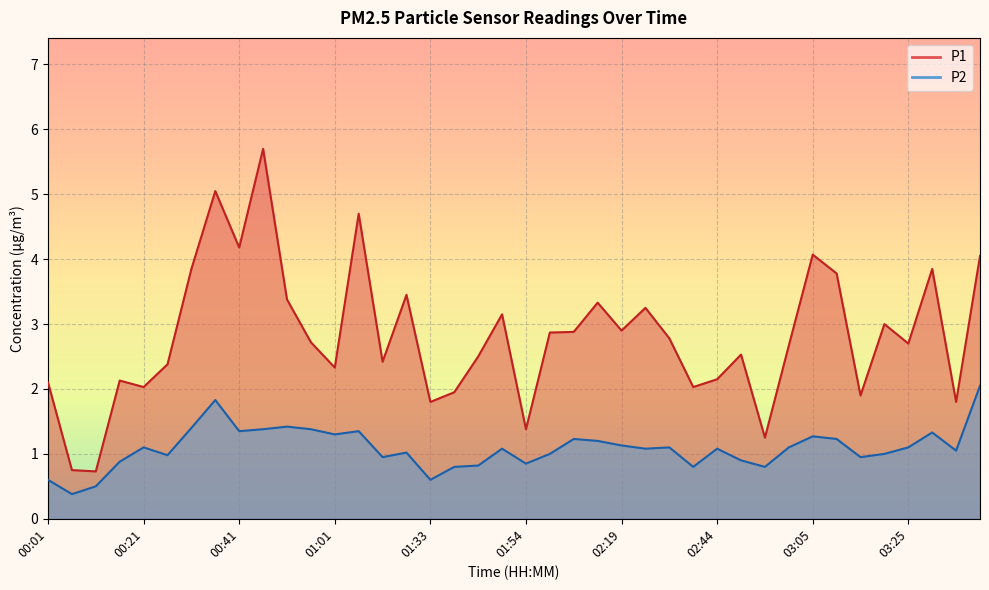

What is the label of the 15th point from the right?

02:24